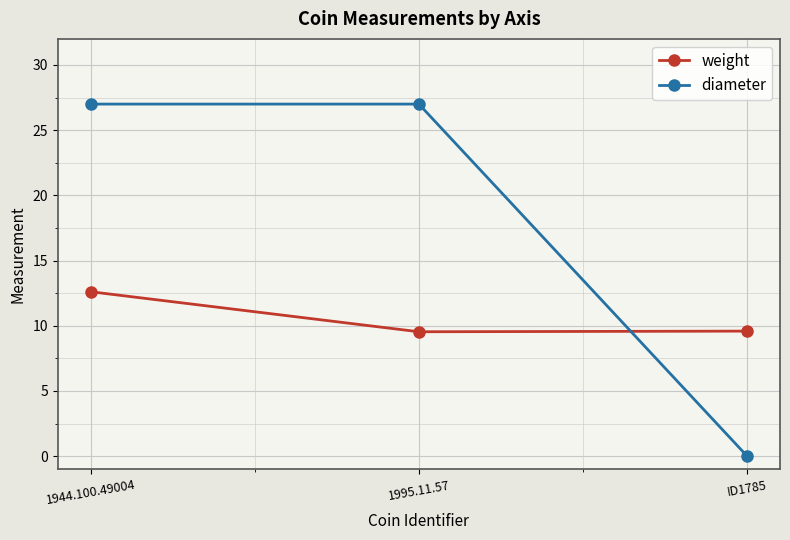

What is the sum of all diameter values?

54.0